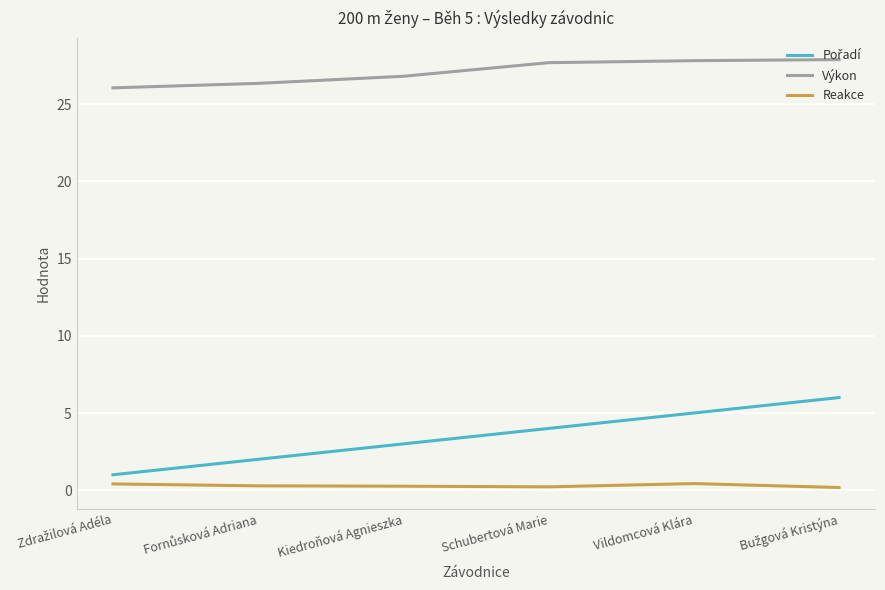

Which series has the largest total across all categories?

Výkon